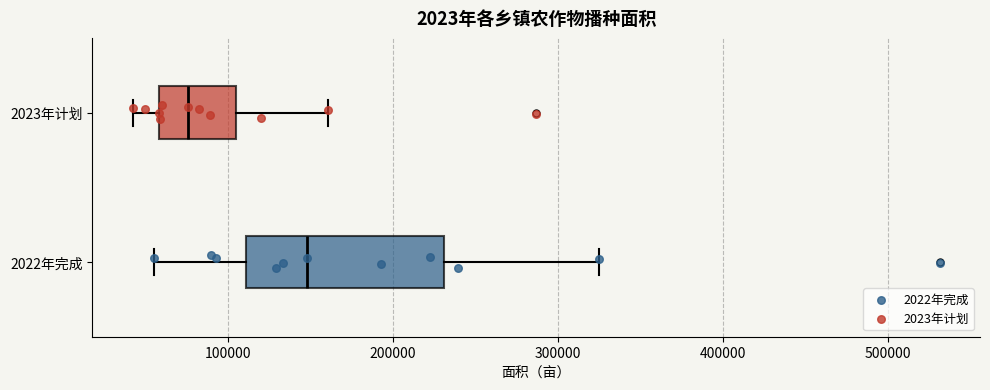

Where is the right edge of the box for 2023年计划 on the x-axis? The values are not printed on the chart, so give them approximately, as read against the axis.

100000